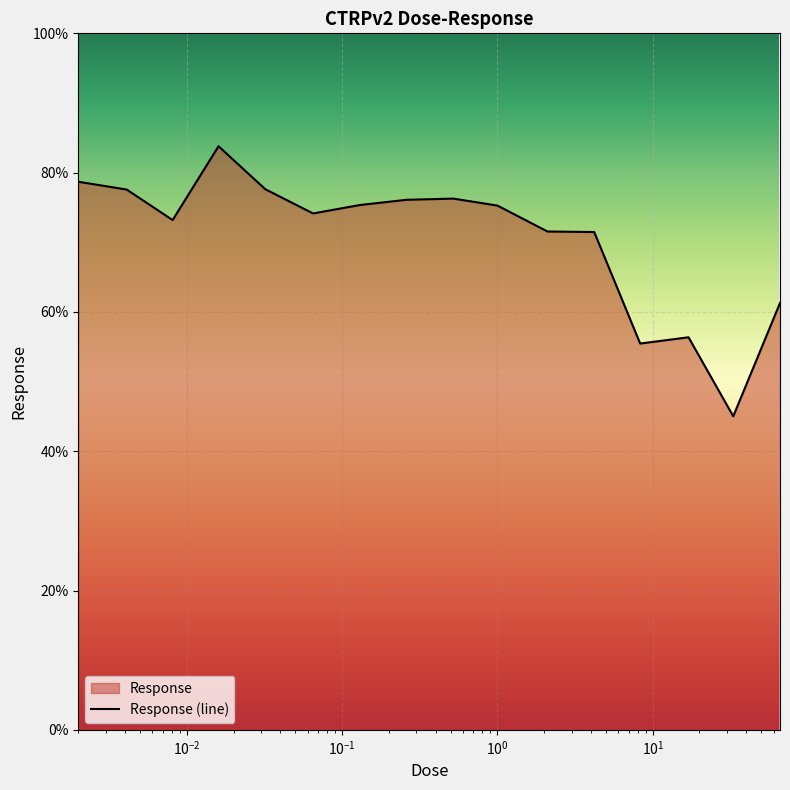

What is the label of the 3rd point from the left?

0.0081